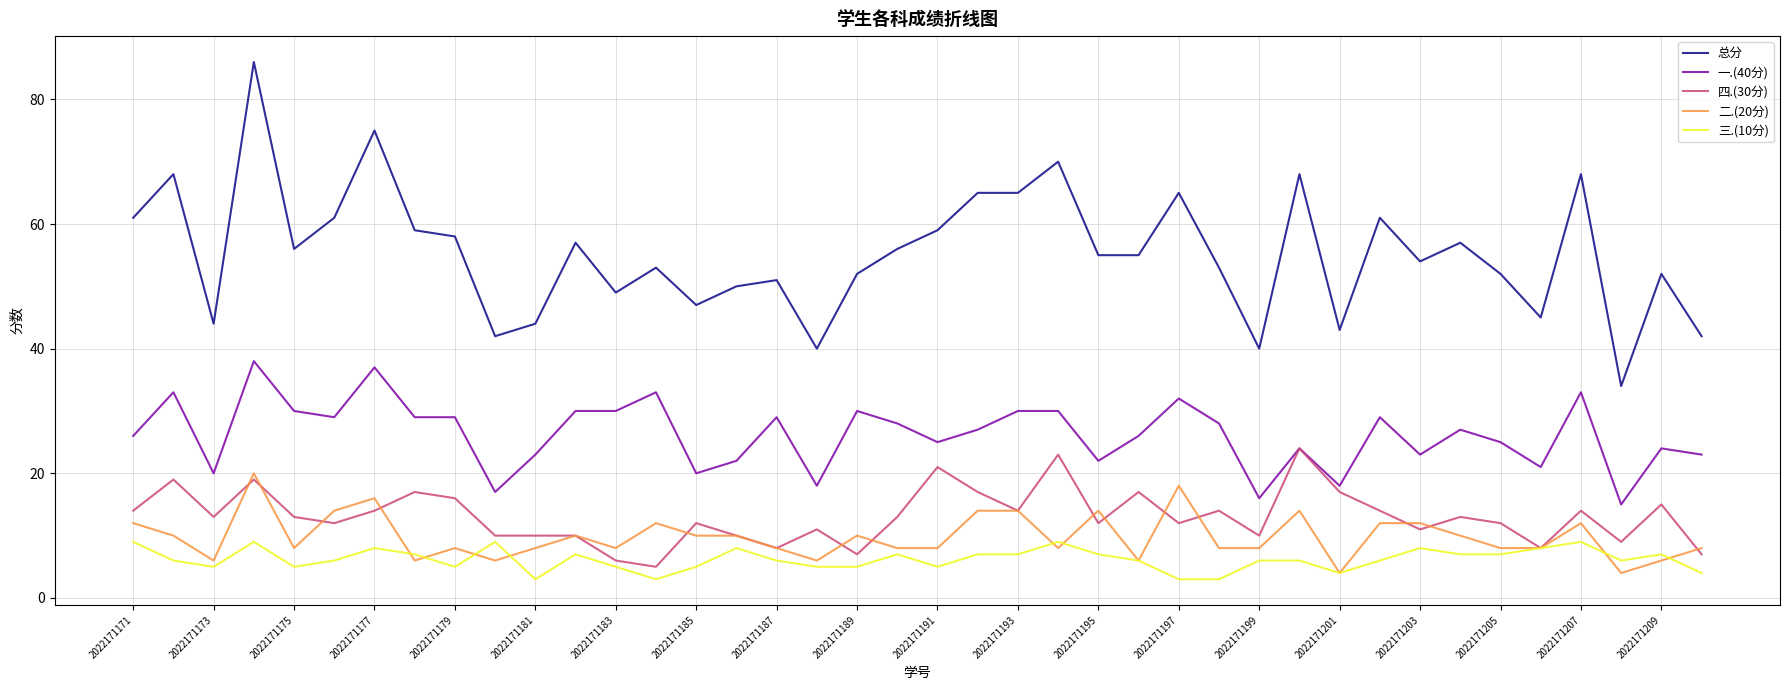

Count the 二.(20分) values in the range 8 to 12.

24